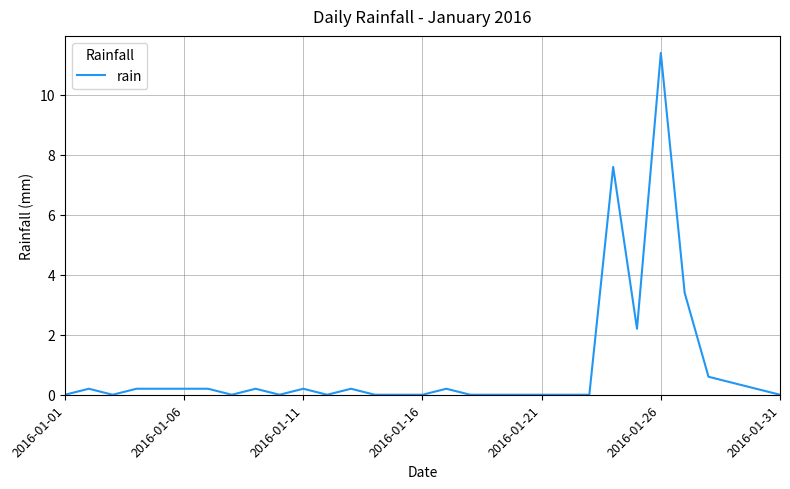

Which category has the highest value across all series?

2016-01-26